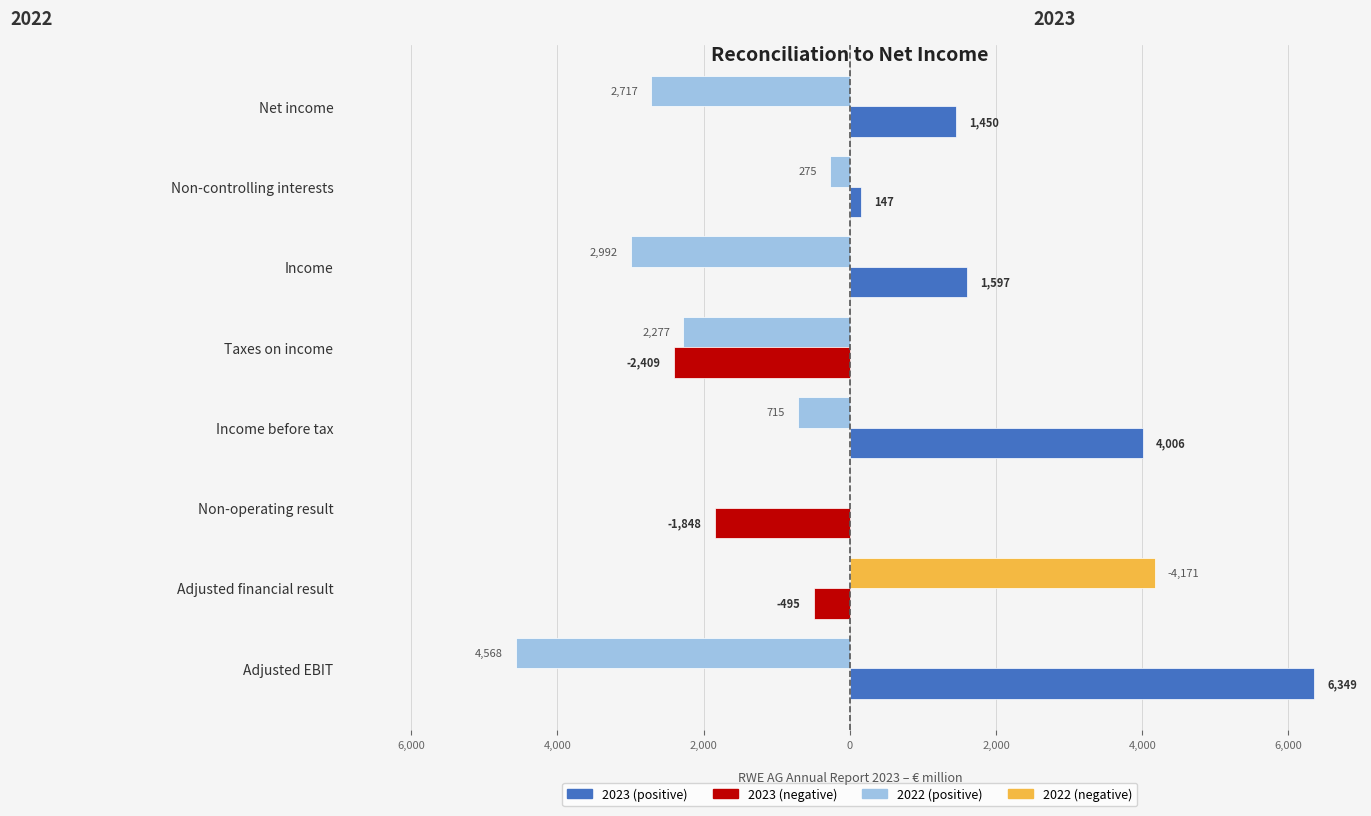

Does the chart contain stacked bars?

No